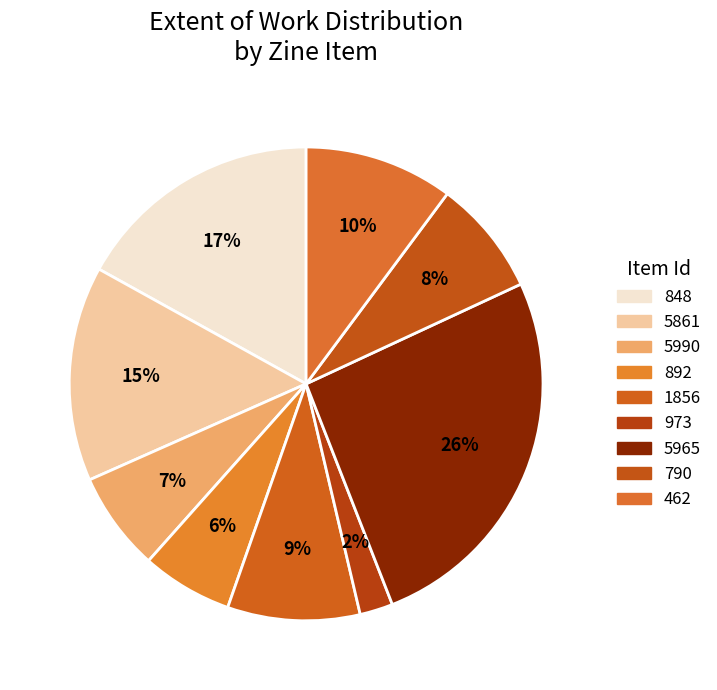

To the nearest percent, what is the difference between the 892 and 5990 slice percentages?

1%